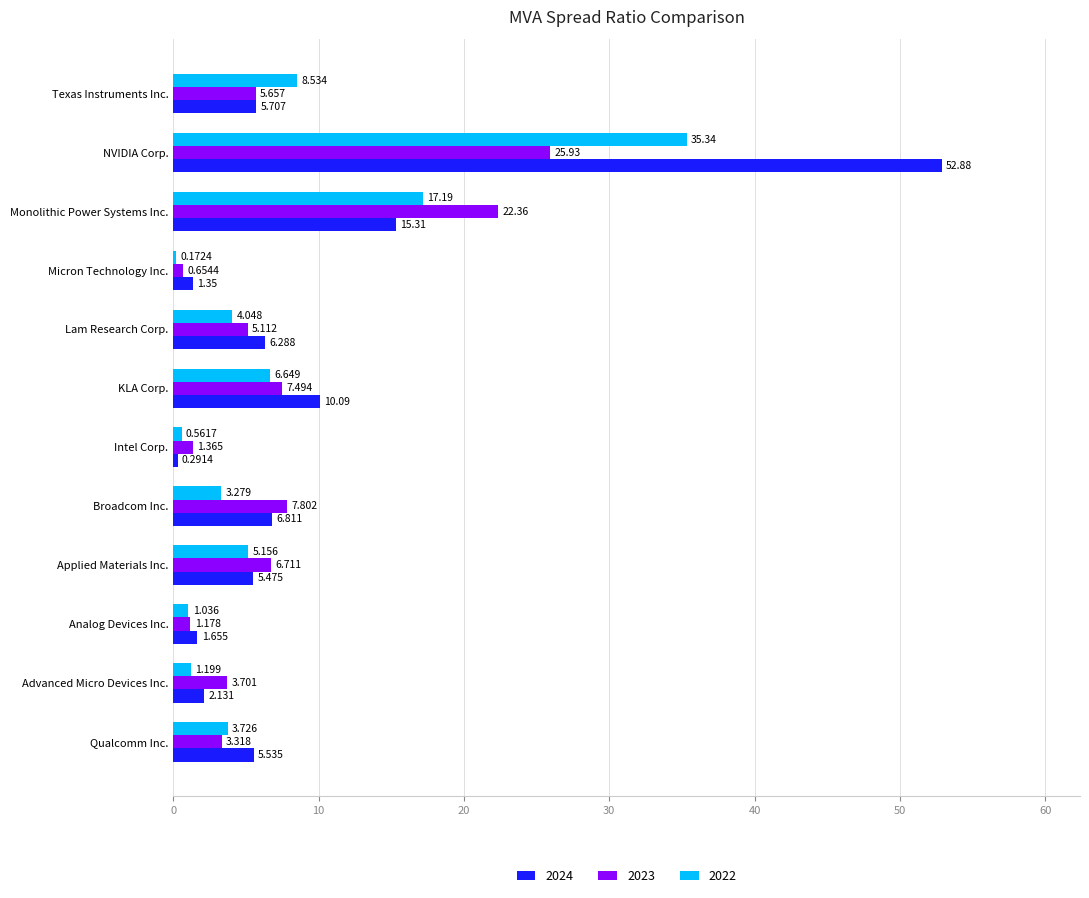

Which label corresponds to the largest value in the chart?

NVIDIA Corp.